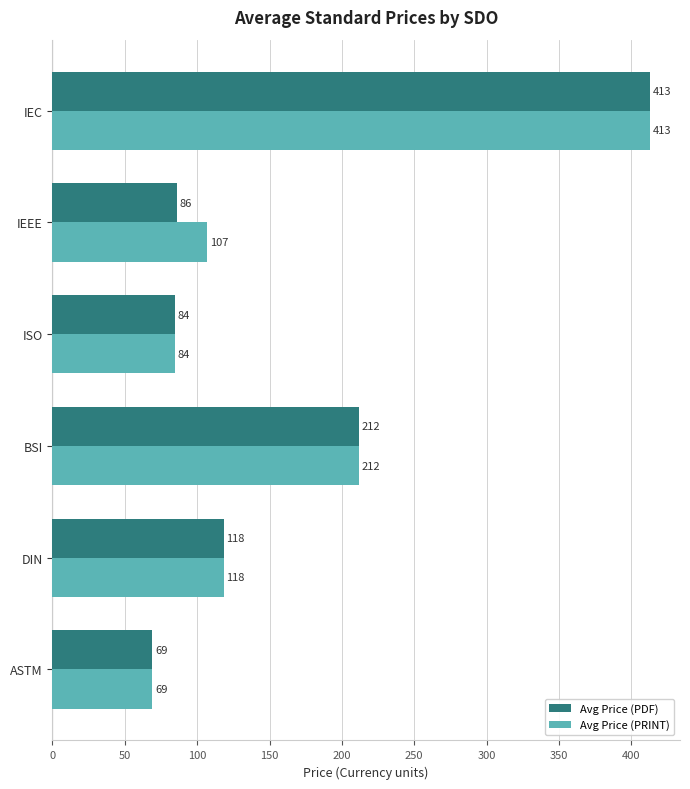

Is it true that Avg Price (PRINT) equals 68.8 at ASTM?

True